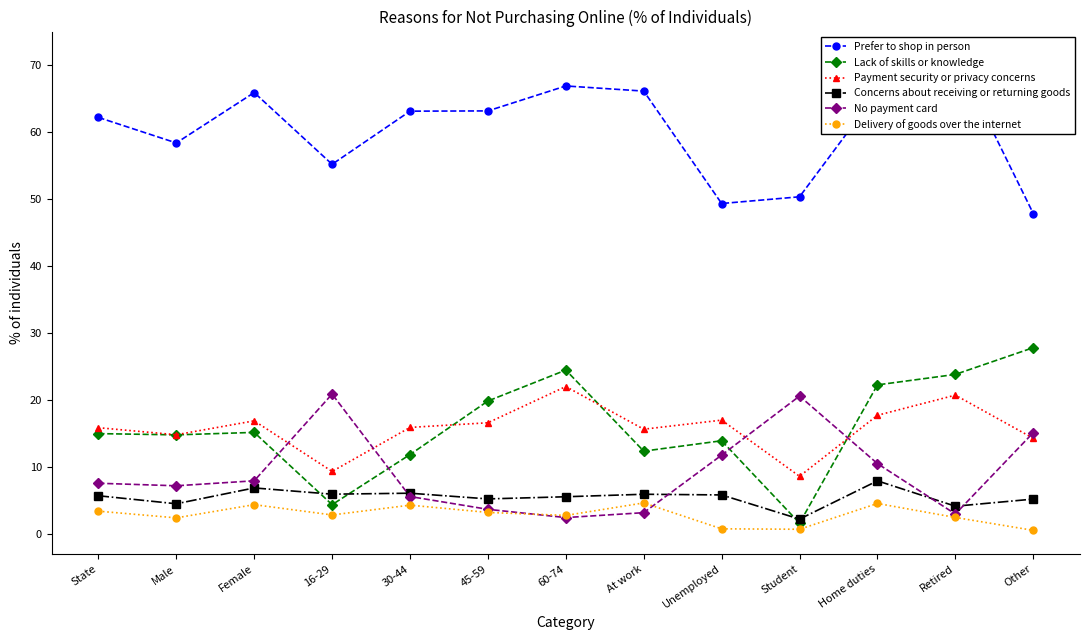

At which label does No payment card reach its peak?

16-29